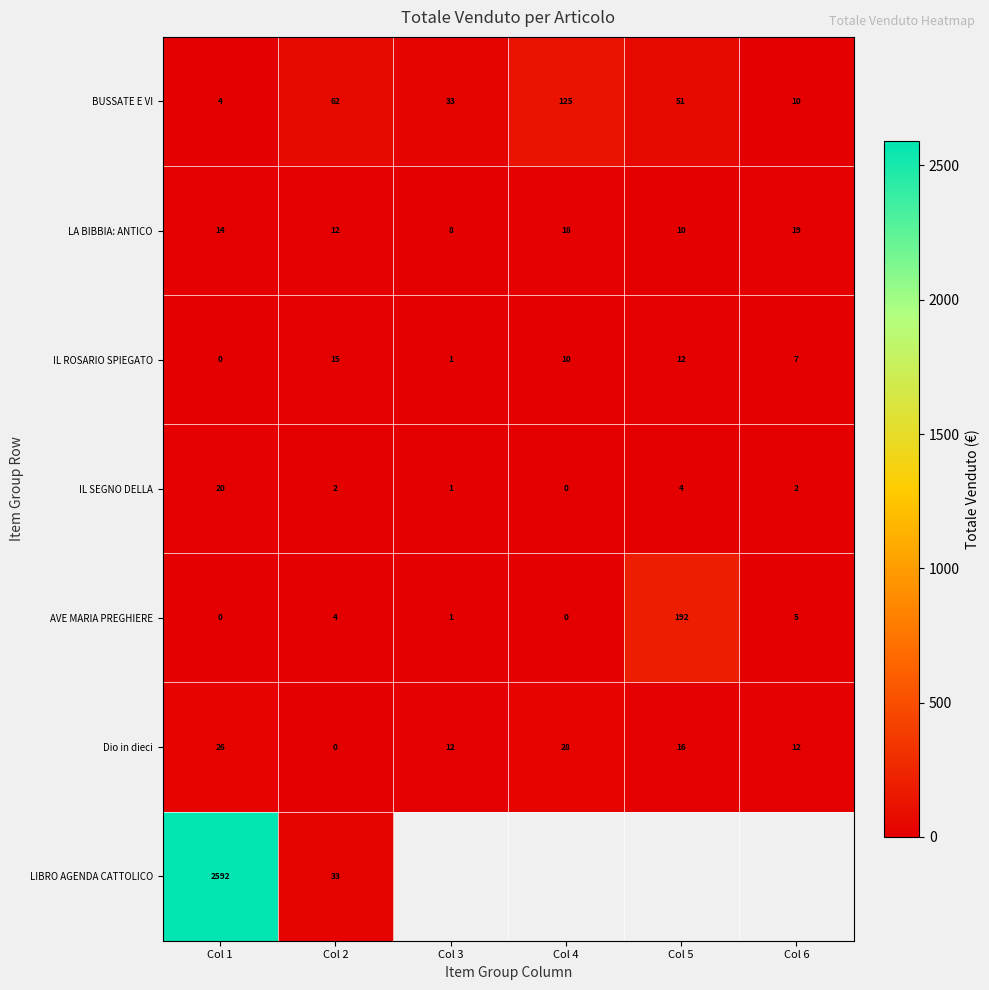

At which label is Dio in dieci closest to 13?

Col 6